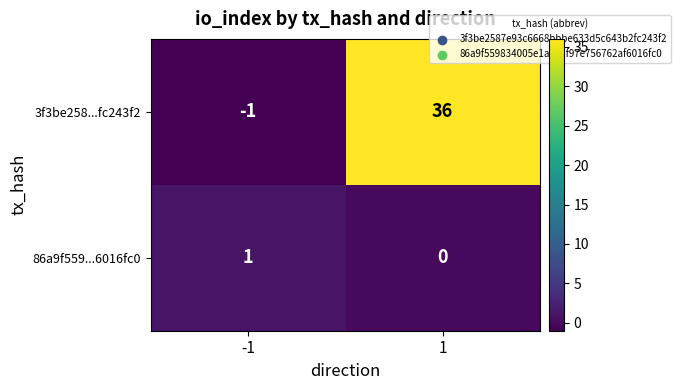

How many values in the 3f3be258...fc243f2 series are below 36?

1